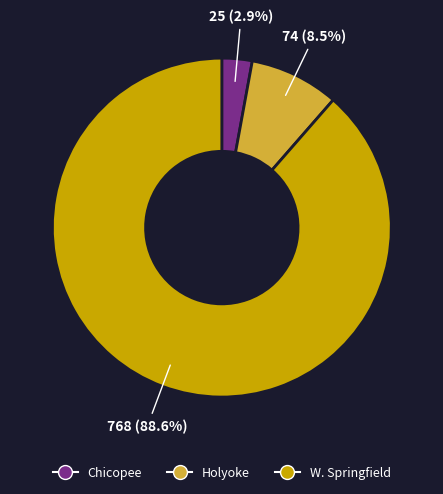

Approximately how many times larger is the value at W. Springfield compared to Holyoke?

10.4